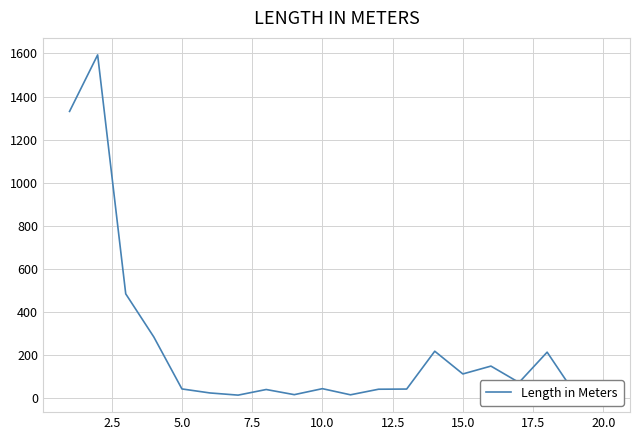

What is the difference between the maximum and minimum values?

1579.0